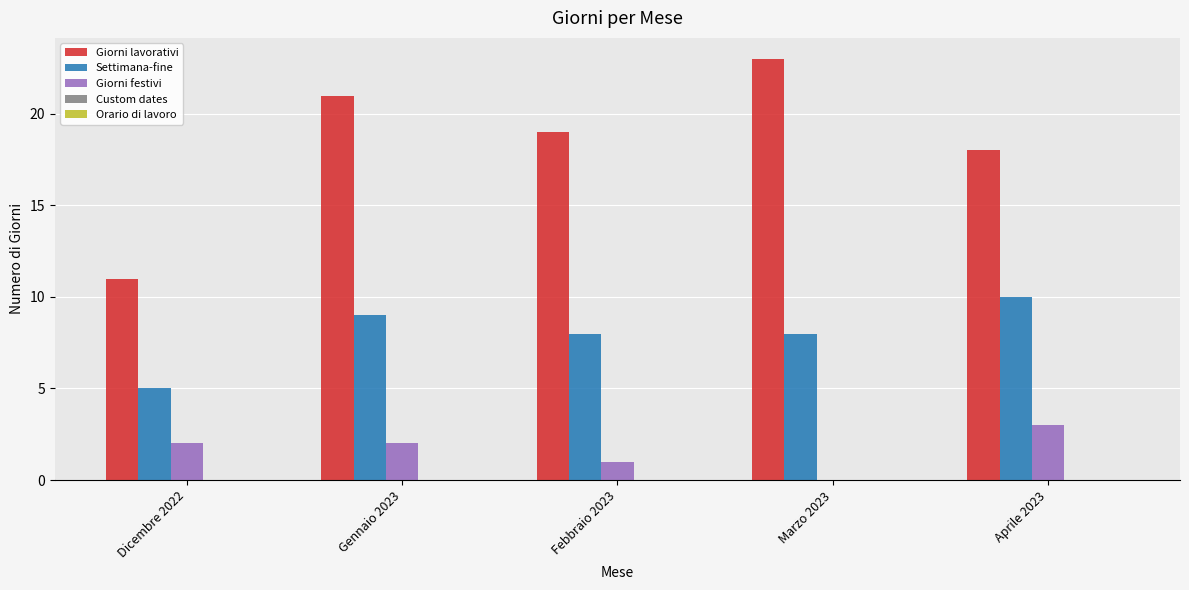

What is the sum of all Giorni lavorativi values?

92